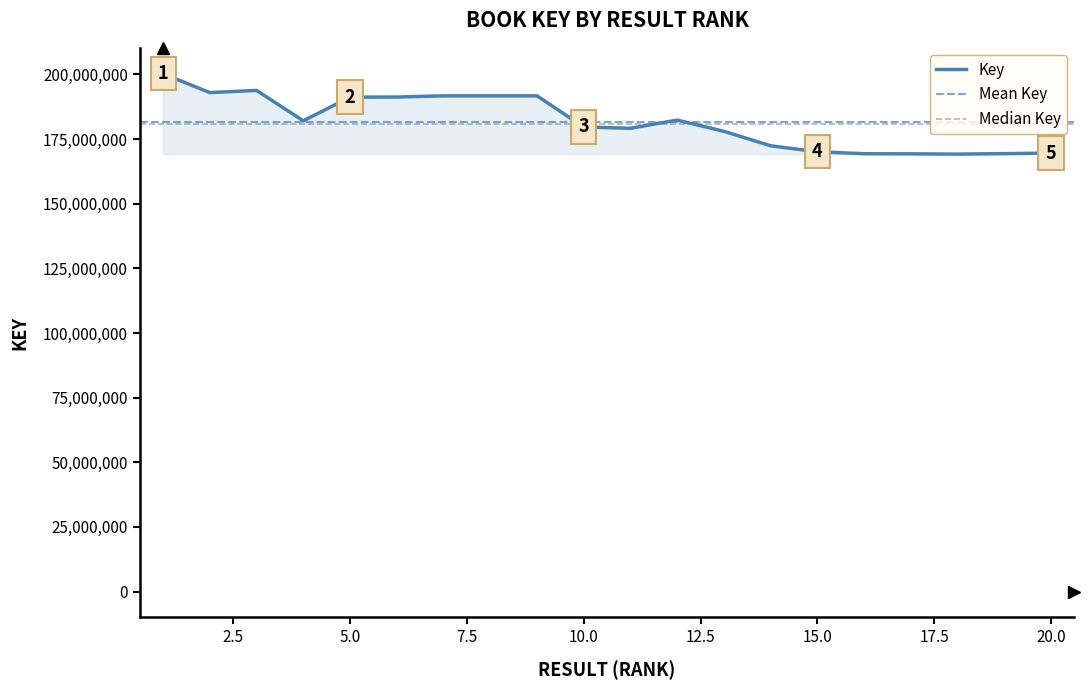

Is it true that the value at 12 is 182365732?

True